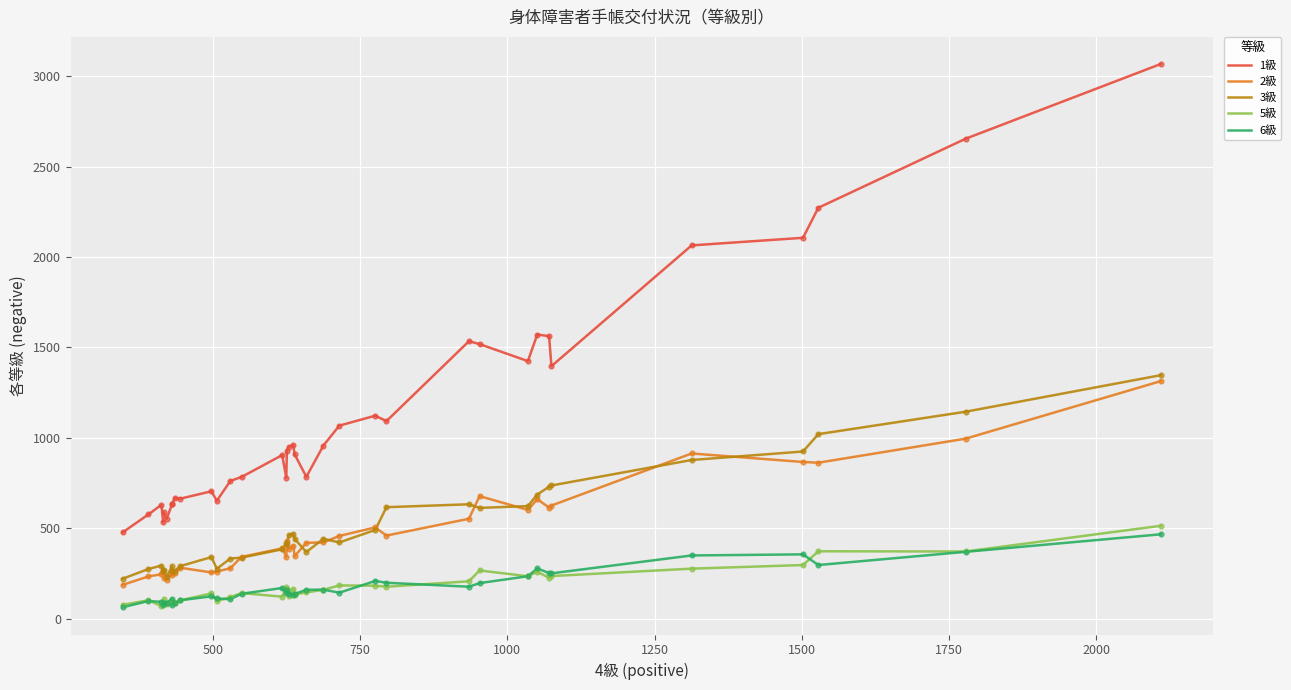

Which series reaches the minimum Y coordinate?

6級